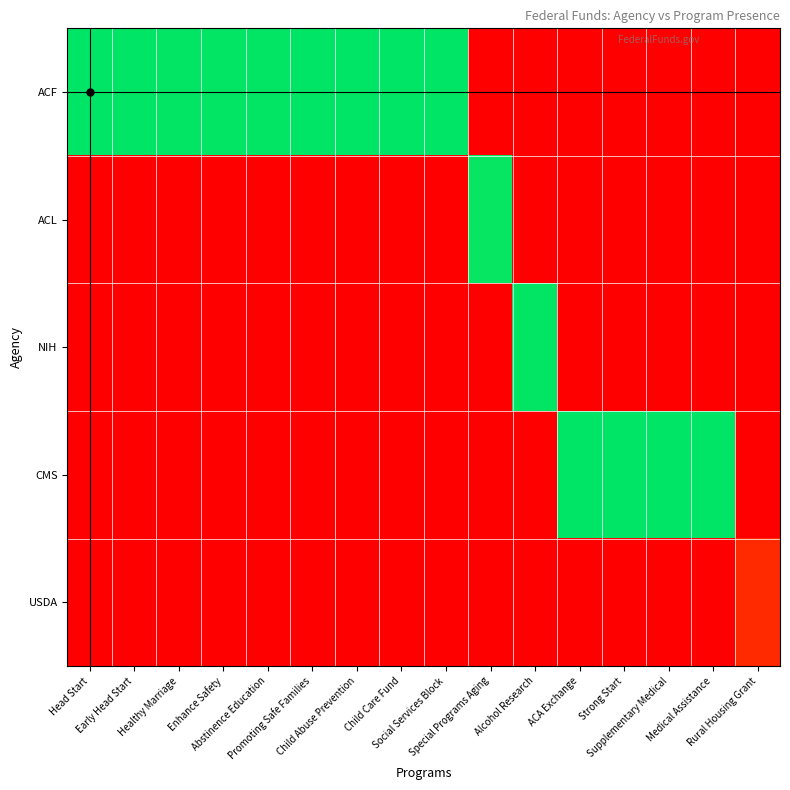

Count the number of data series in this chart.

5